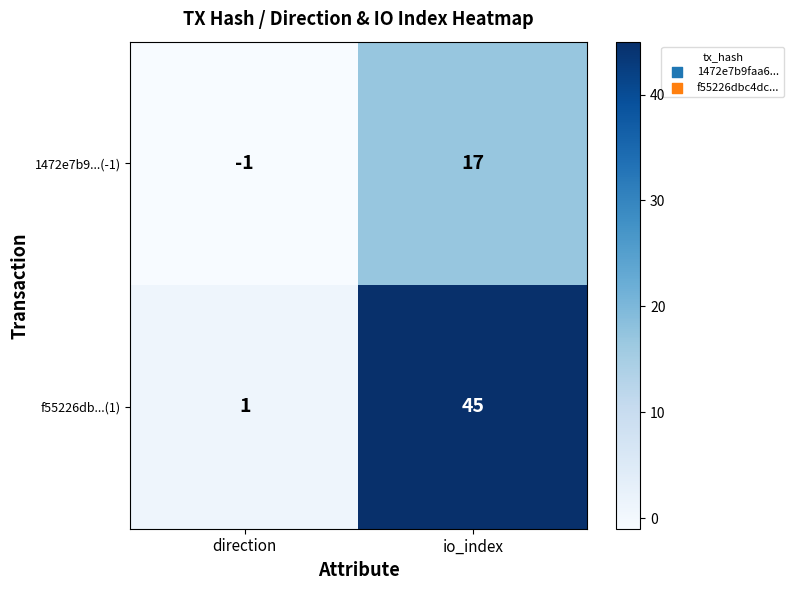

At which category is the sum across all series the highest?

io_index